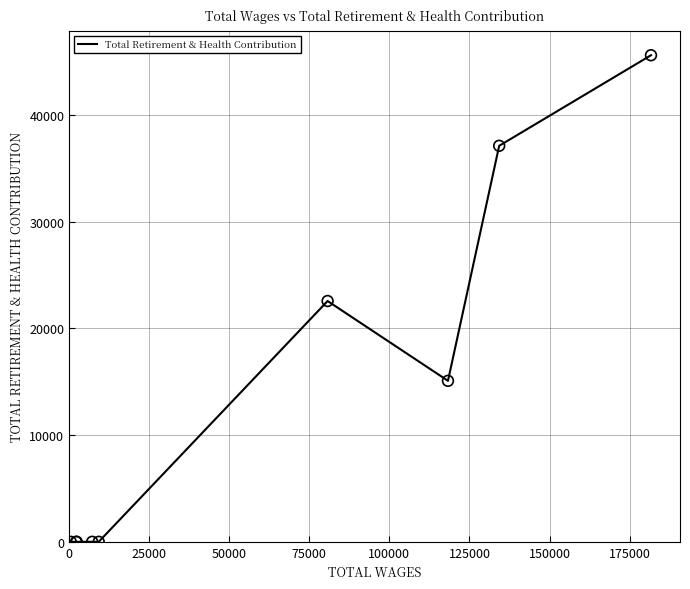

What is the maximum value shown in the chart?

45612